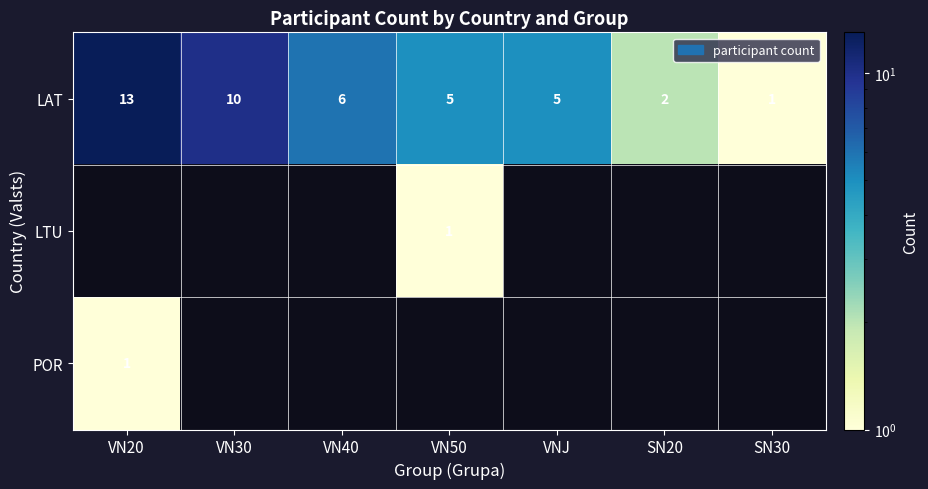

At which label is LAT closest to 7?

VN40